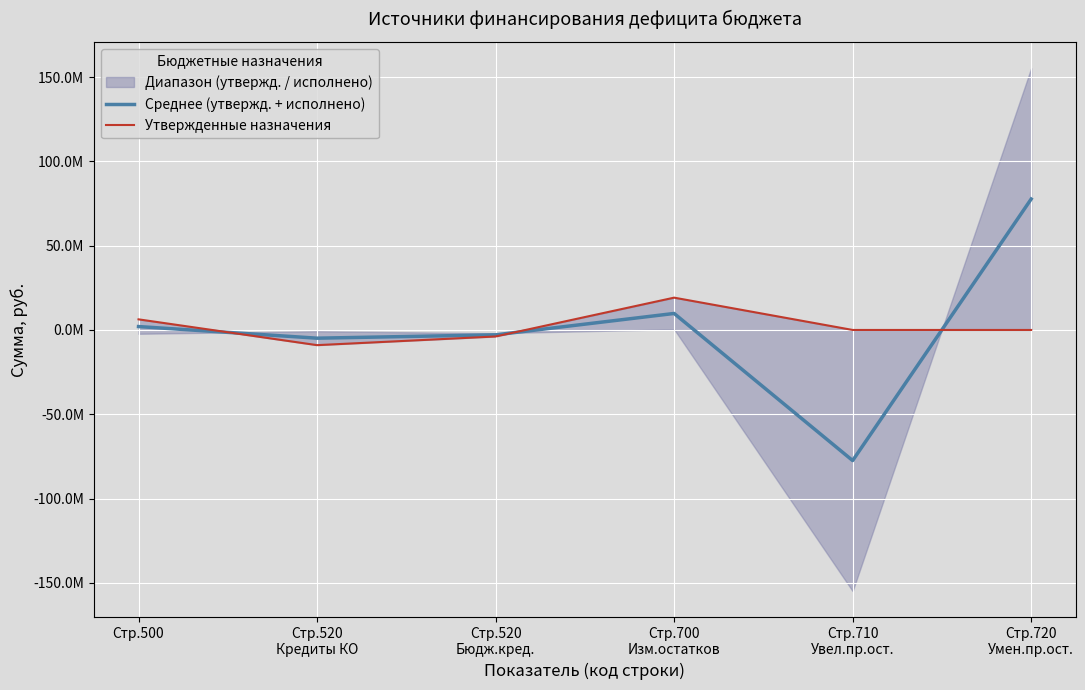

Is it true that Среднее (утвержд. + исполнено) equals -32299881.2 at Стр.710
Увел.пр.ост.?

False